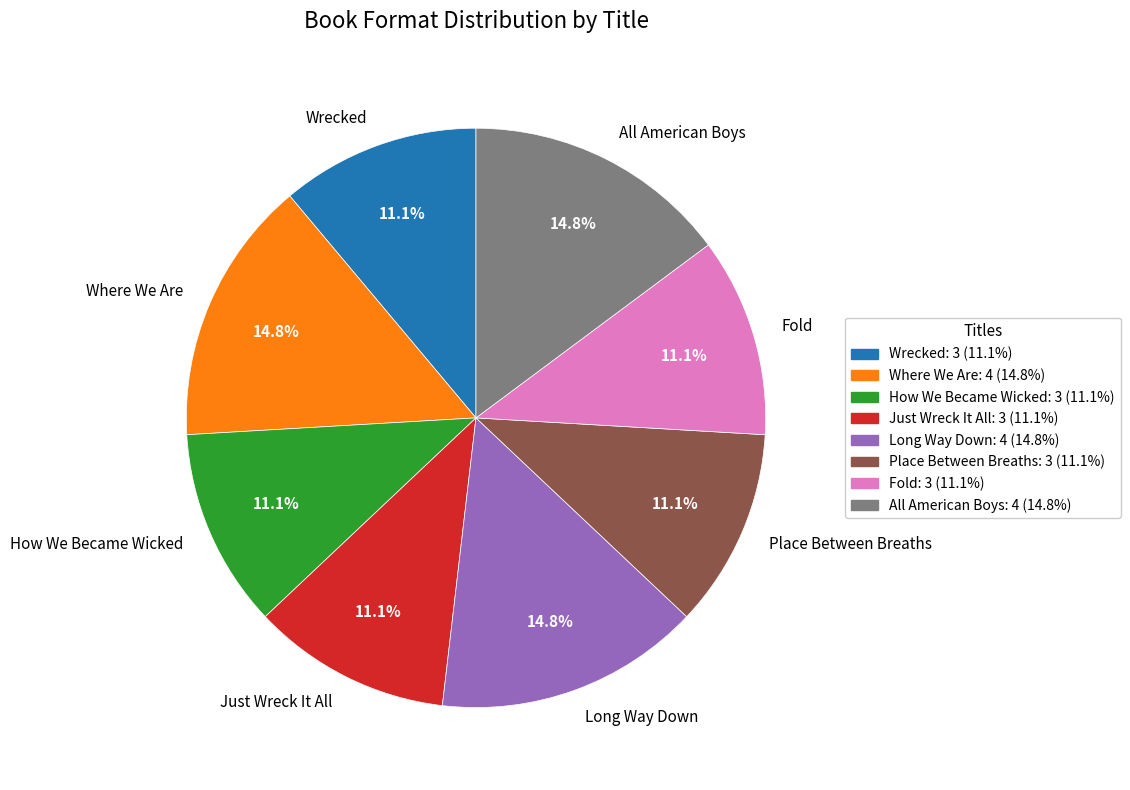

Is there a majority slice in this chart?

No